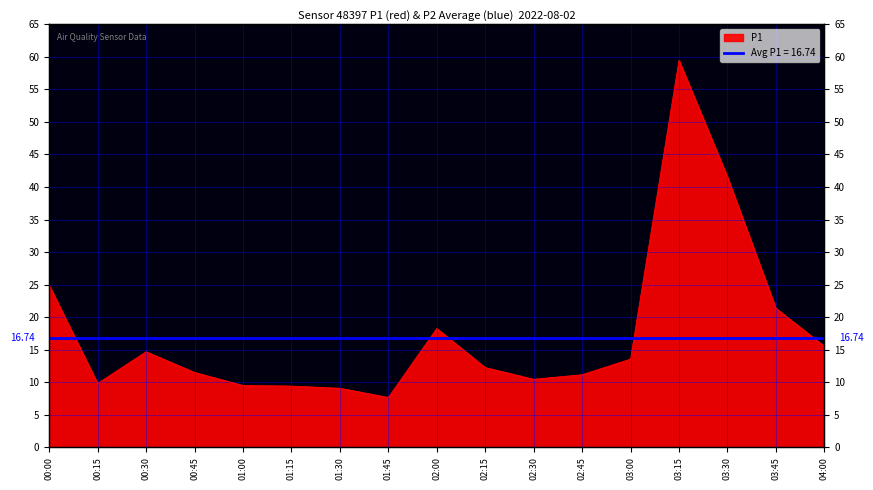

Reading left to right, what are all the values shown in this chart?

24.9	9.8	14.7	11.5	9.5	9.4	9.1	7.7	18.2	12.2	10.4	11.2	13.6	59.5	41.5	21.4	15.5